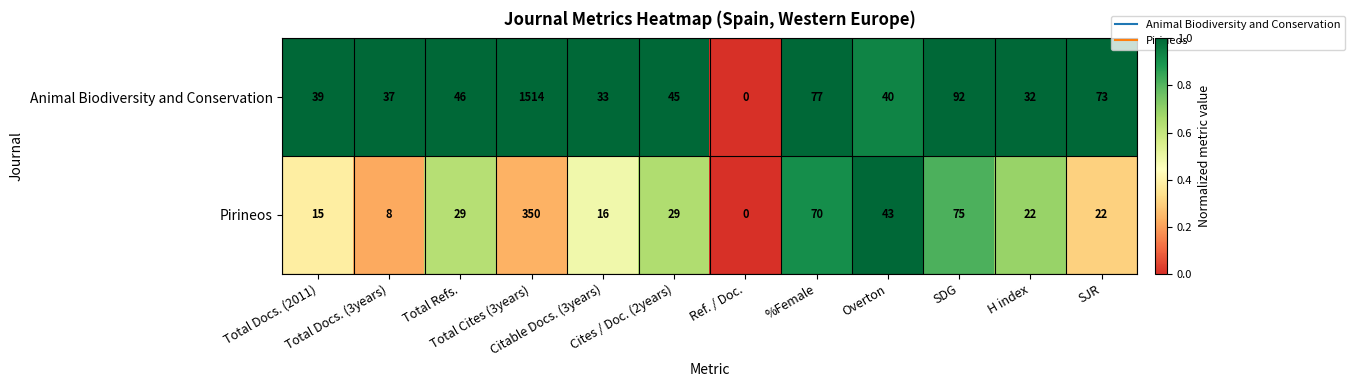

Rank the series by their average value, from lowest to highest.

Pirineos, Animal Biodiversity and Conservation